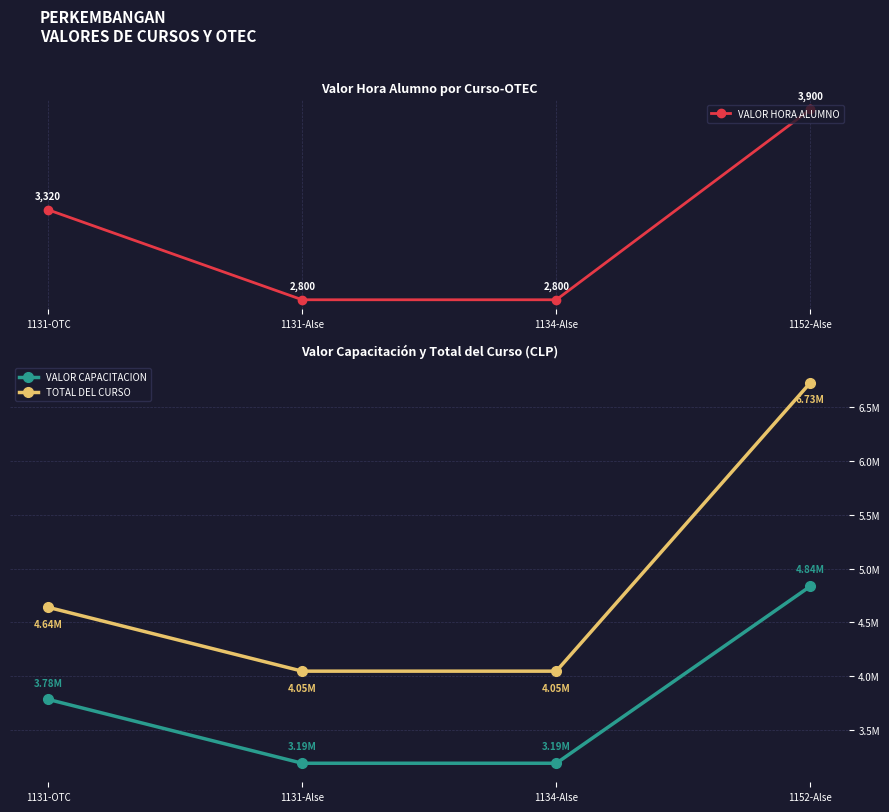

What is the smallest value displayed?

2800